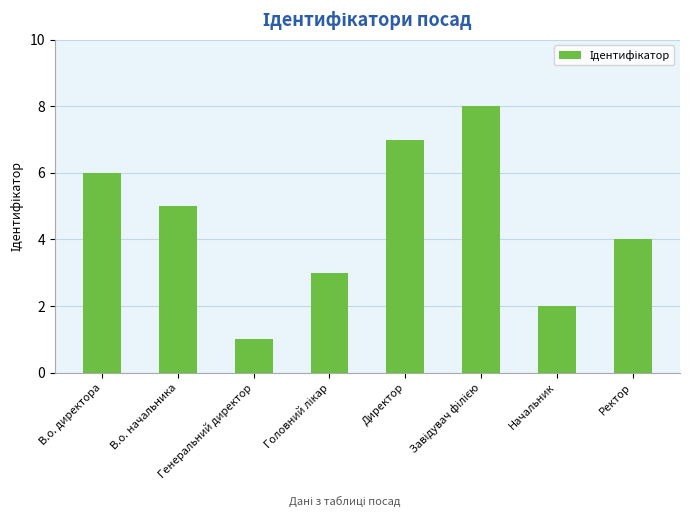

What is the sum of all values?

36